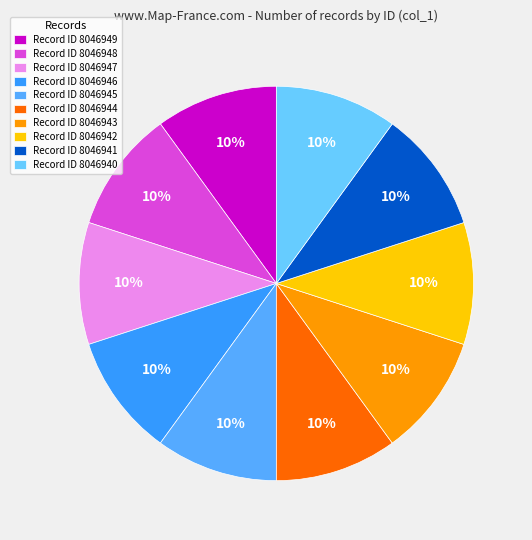

How many slices are in this pie chart?

10